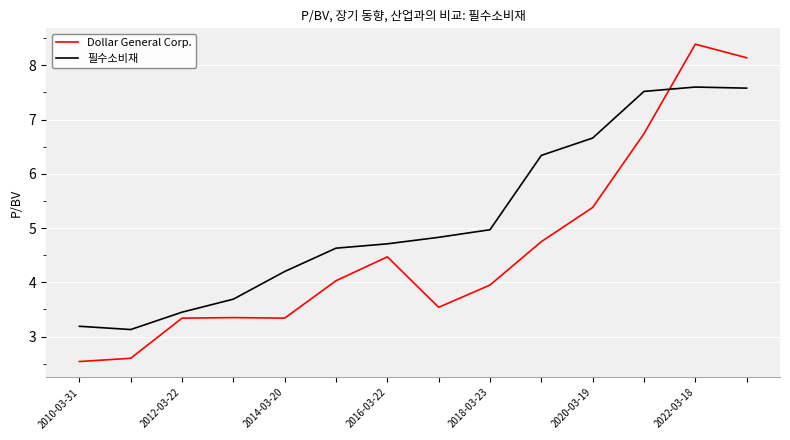

How many lines are shown in the chart?

2